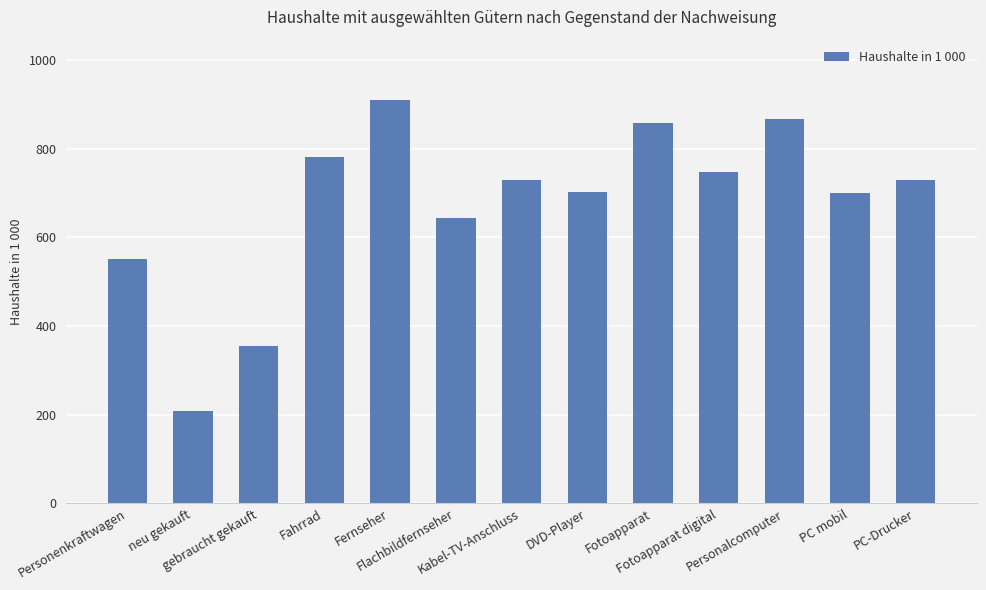

Which has a higher value, Fotoapparat or Kabel-TV-Anschluss?

Fotoapparat